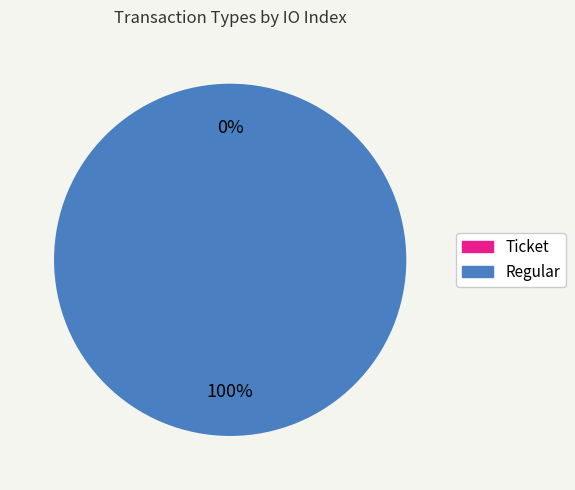

To the nearest percent, what is the combined percentage of Regular and Ticket?

100%